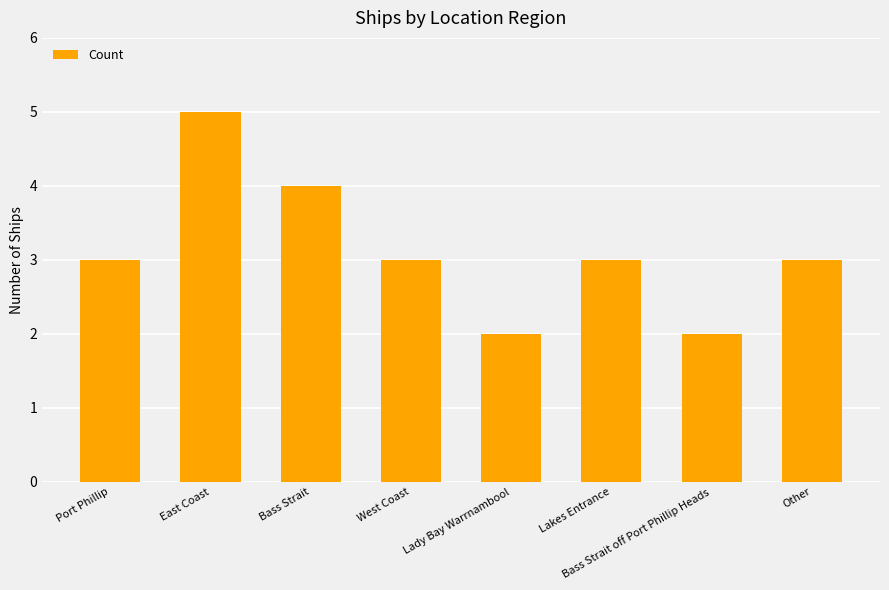

What is the approximate value at Bass Strait?

4